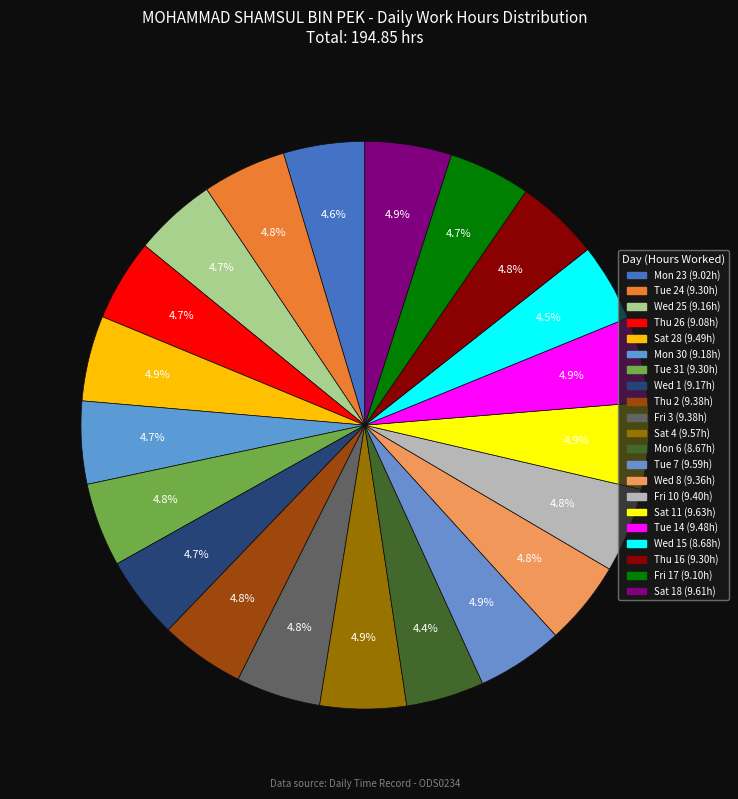

What is the largest slice in the pie chart?

Sat 11